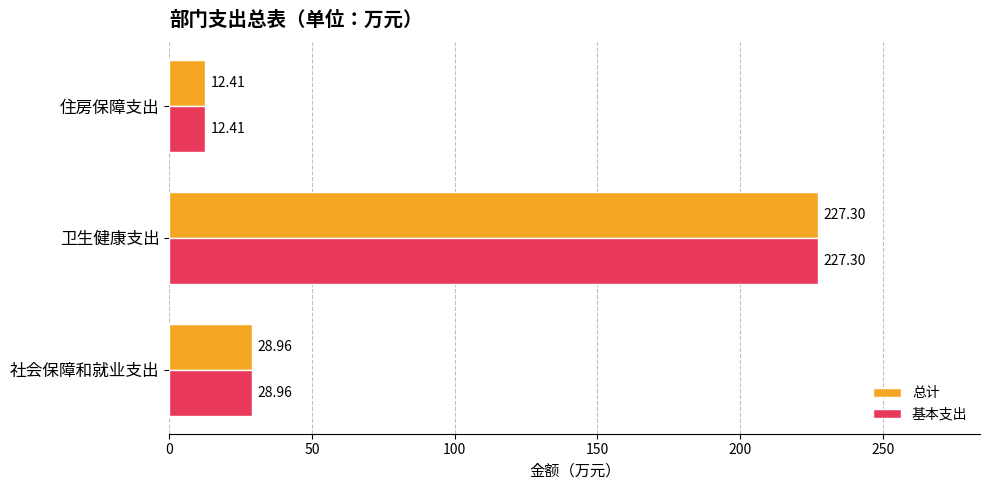

Rank the categories by 总计 value from highest to lowest.

卫生健康支出, 社会保障和就业支出, 住房保障支出